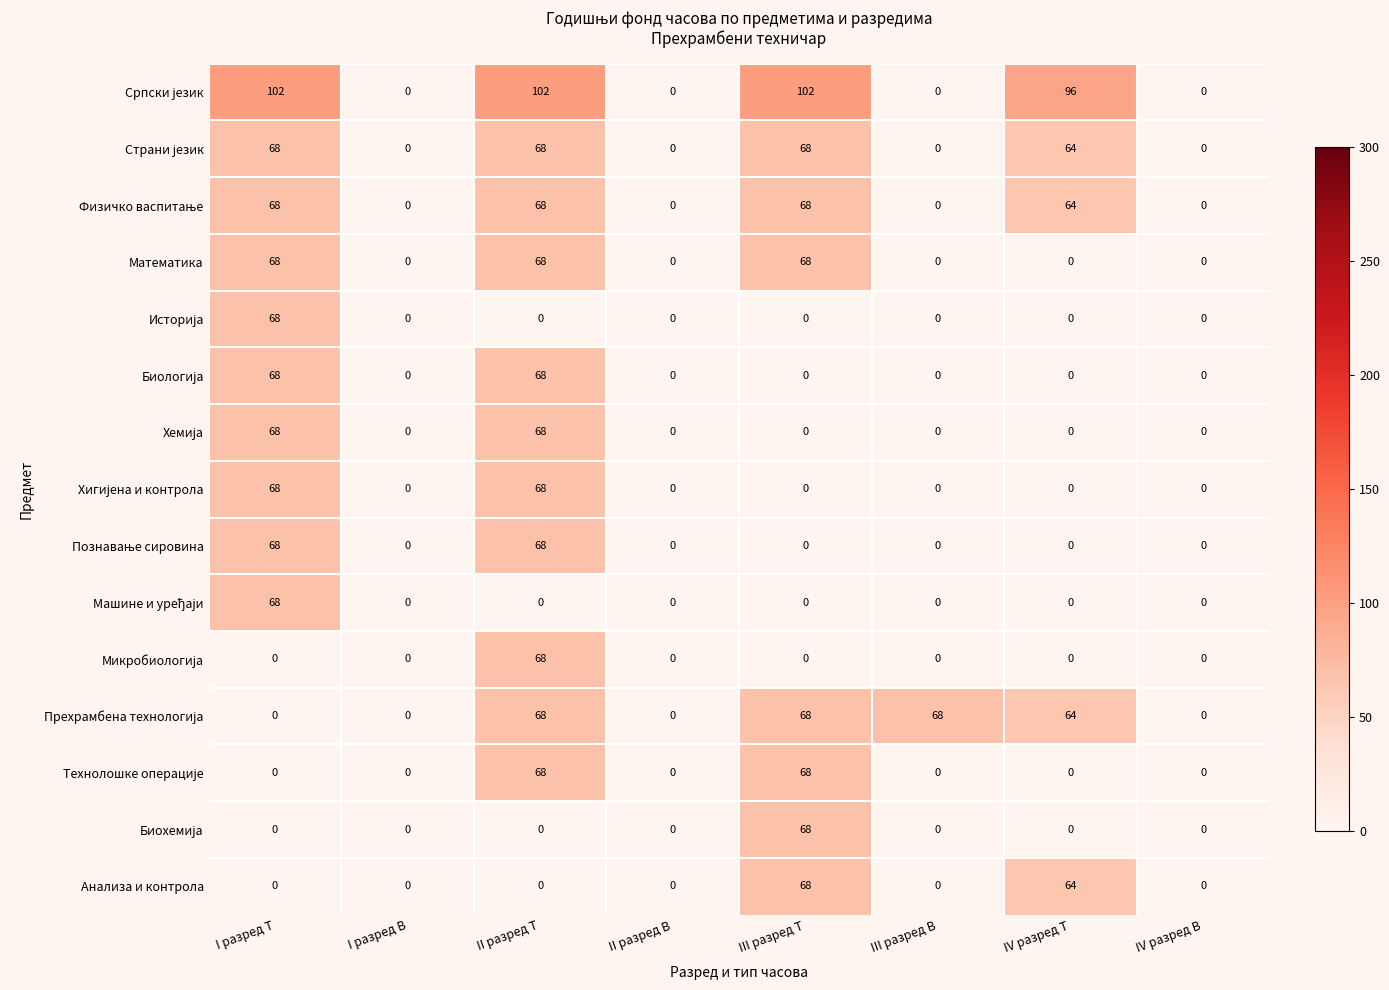

What is the average value of the Математика series?

26